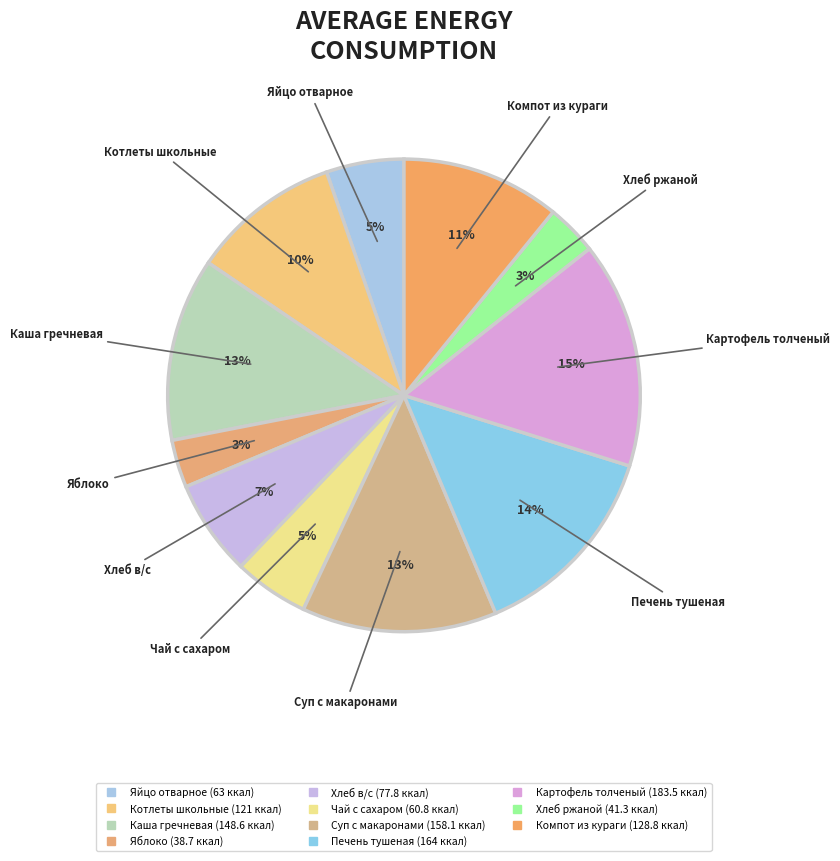

Rank the categories by value from highest to lowest.

Картофель толченый, Печень тушенная с овощами, Суп с макаронными изделиями, Каша гречневая вязкая, Компот из кураги, Котлеты из говядины и курицы, Хлеб в/с, Яйцо отварное, Чай с сахаром, Хлеб ржаной, Яблоко